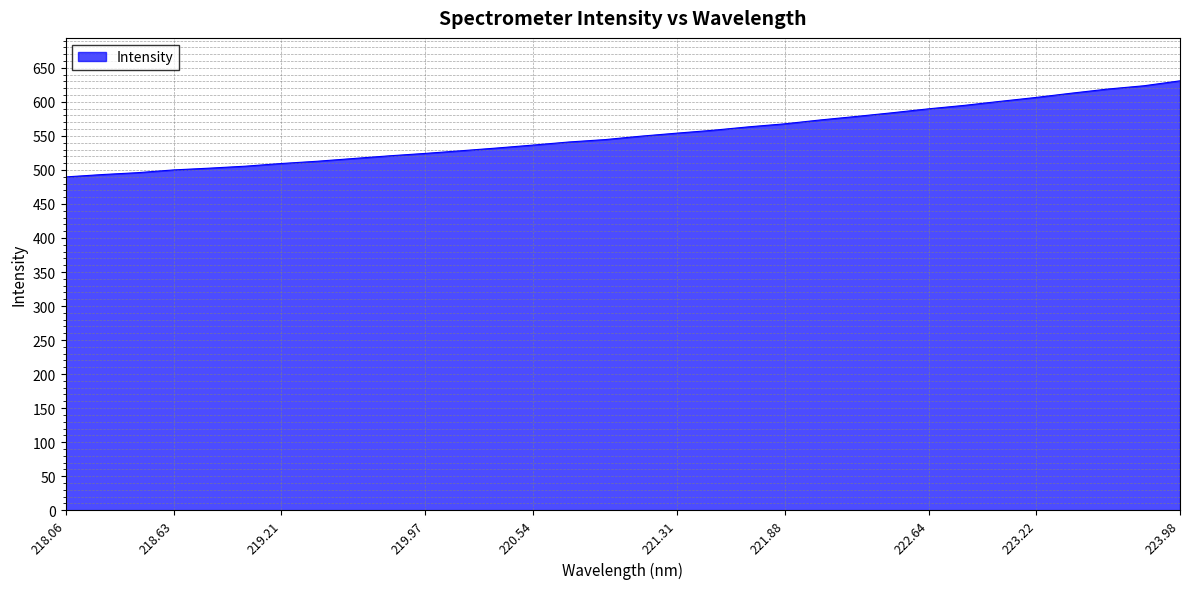

What is the smallest value displayed?

489.7